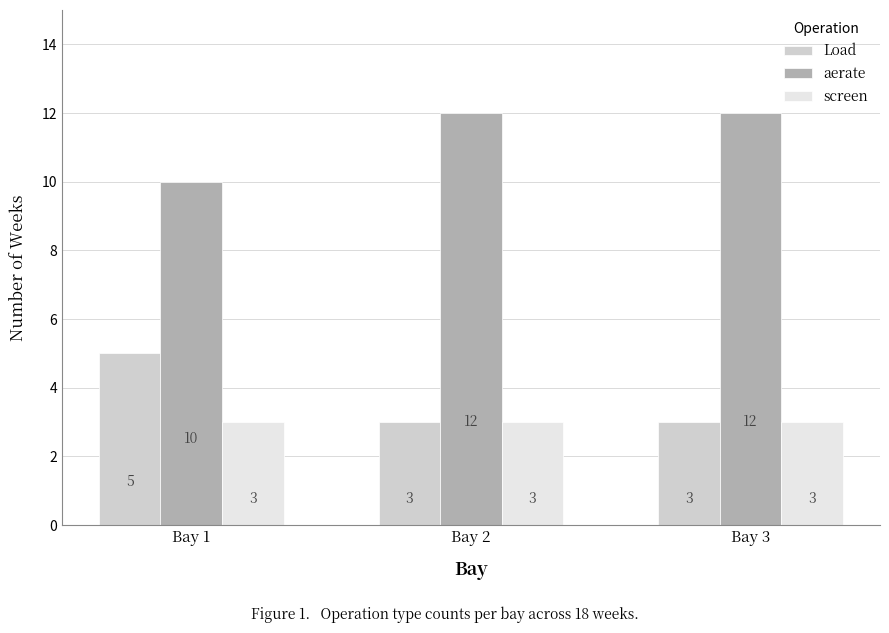

Is it true that aerate equals 12 at Bay 3?

True